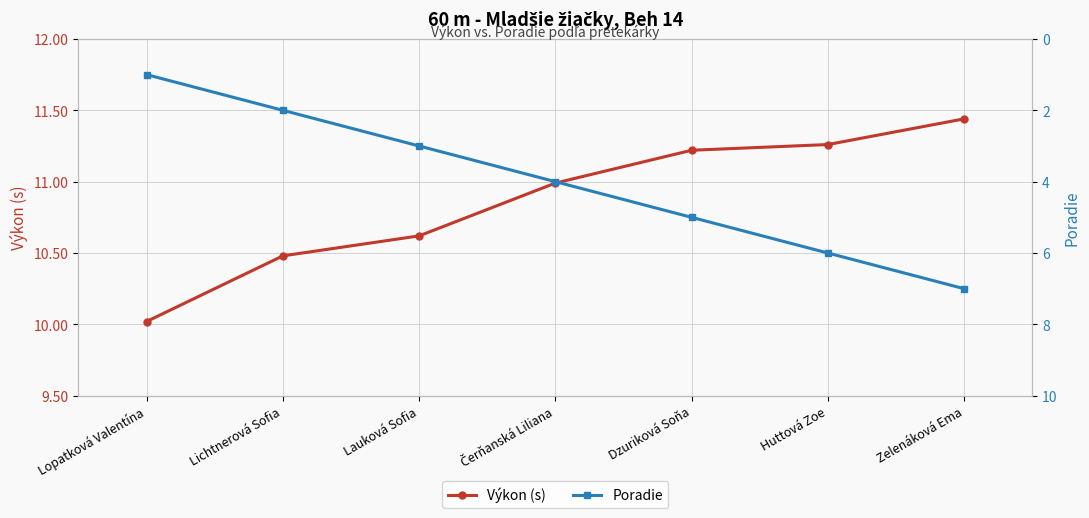

Which category has the lowest value in the Výkon (s) series?

Lopatková Valentína